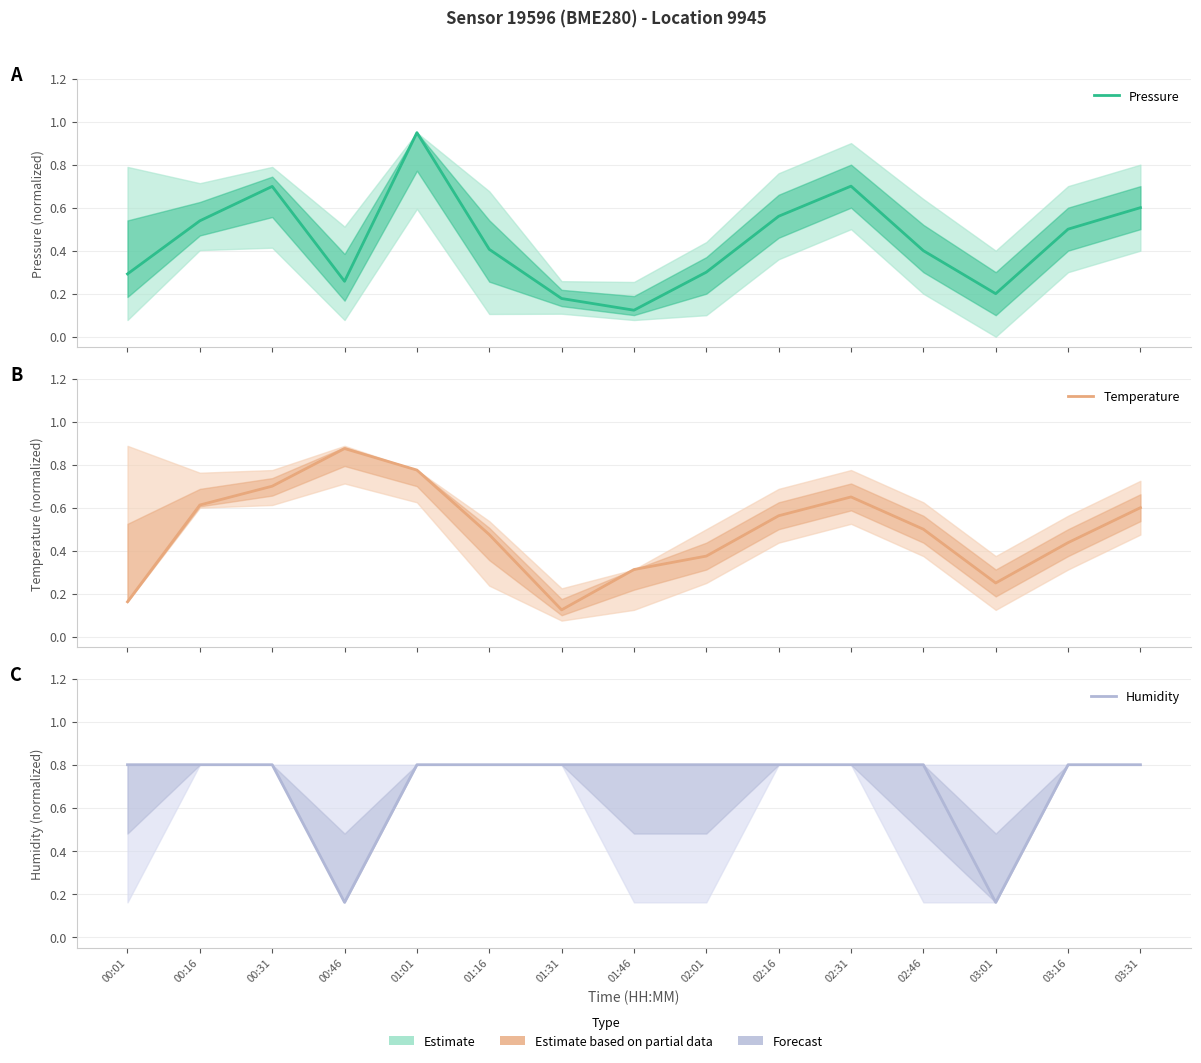

How many Temperature values are between 0 and 1?

15